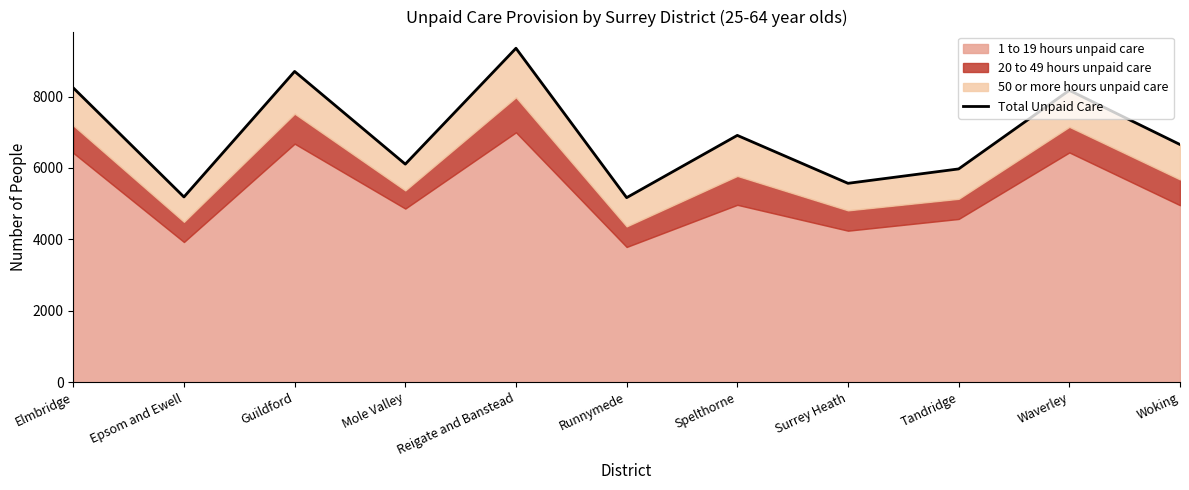

Is it true that the value at Epsom and Ewell is 5189?

True